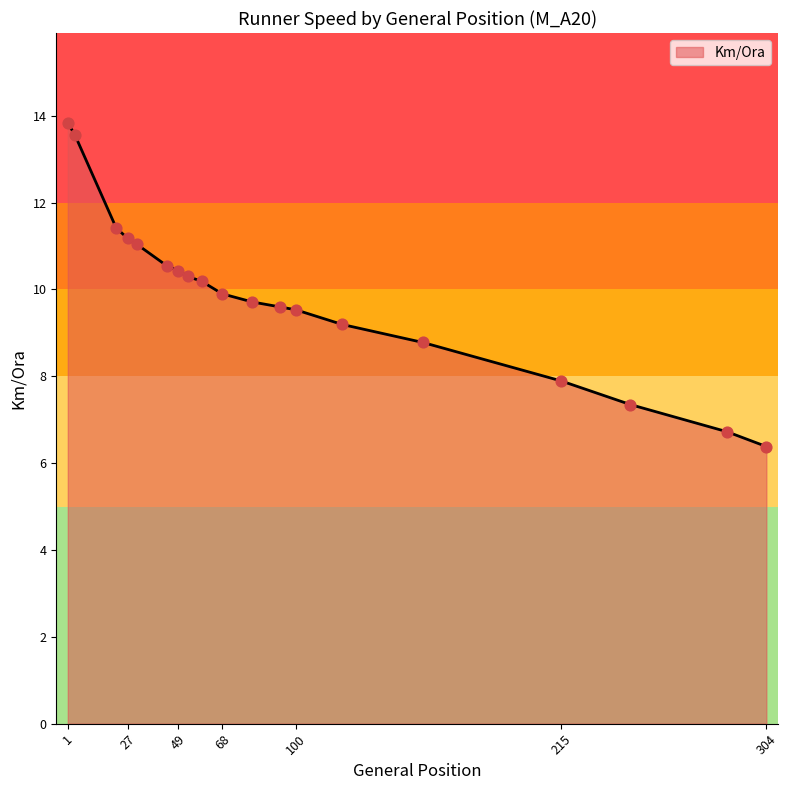

What is the greatest value displayed?

13.8